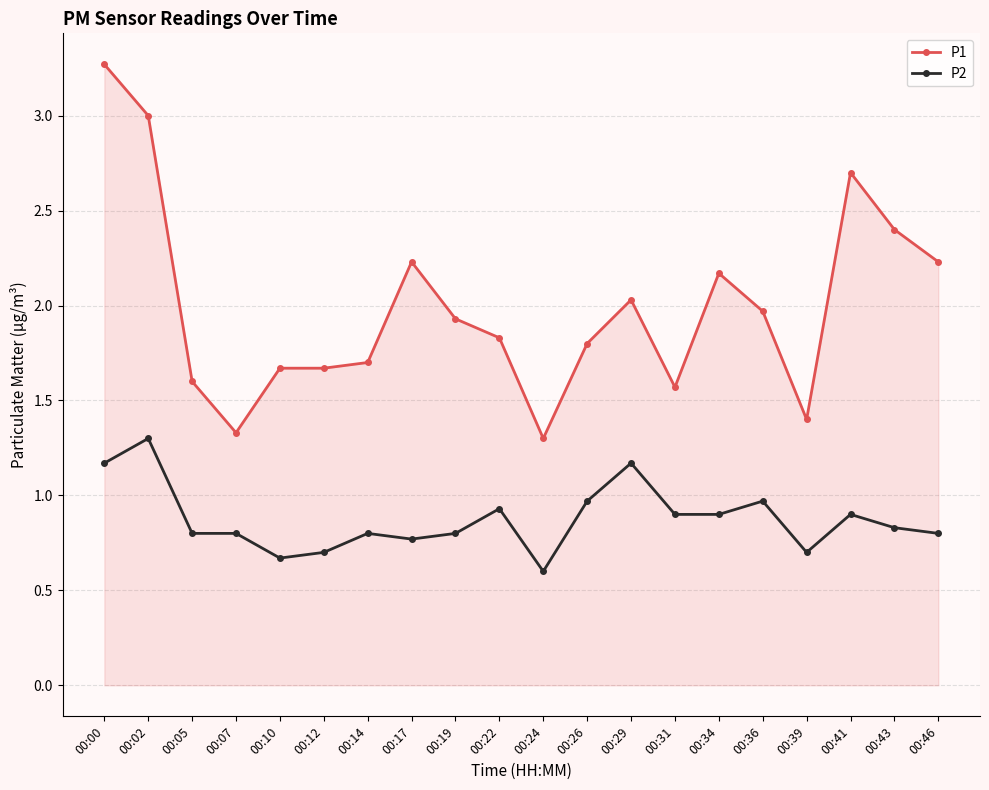

What is the sum of all P2 values?

17.5